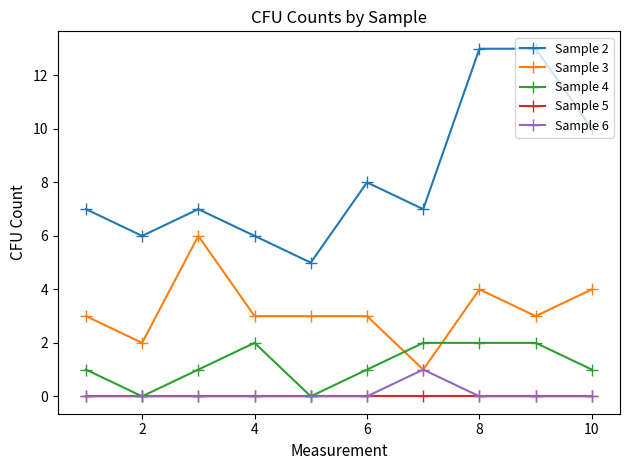

How many lines are shown in the chart?

5